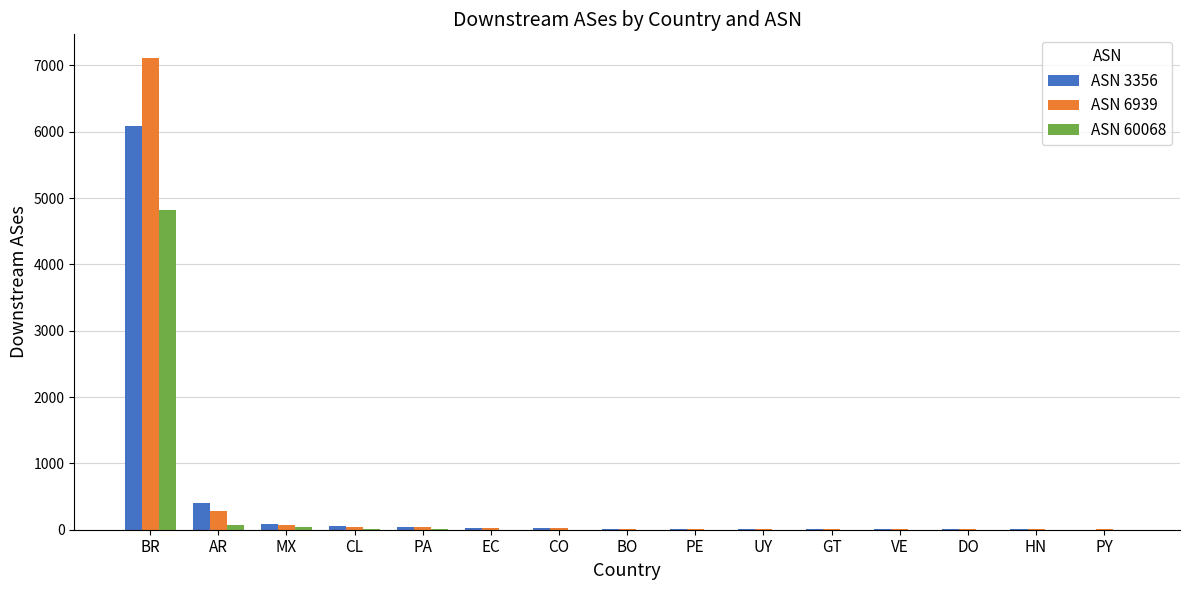

At which label is ASN 3356 closest to 3047?

AR